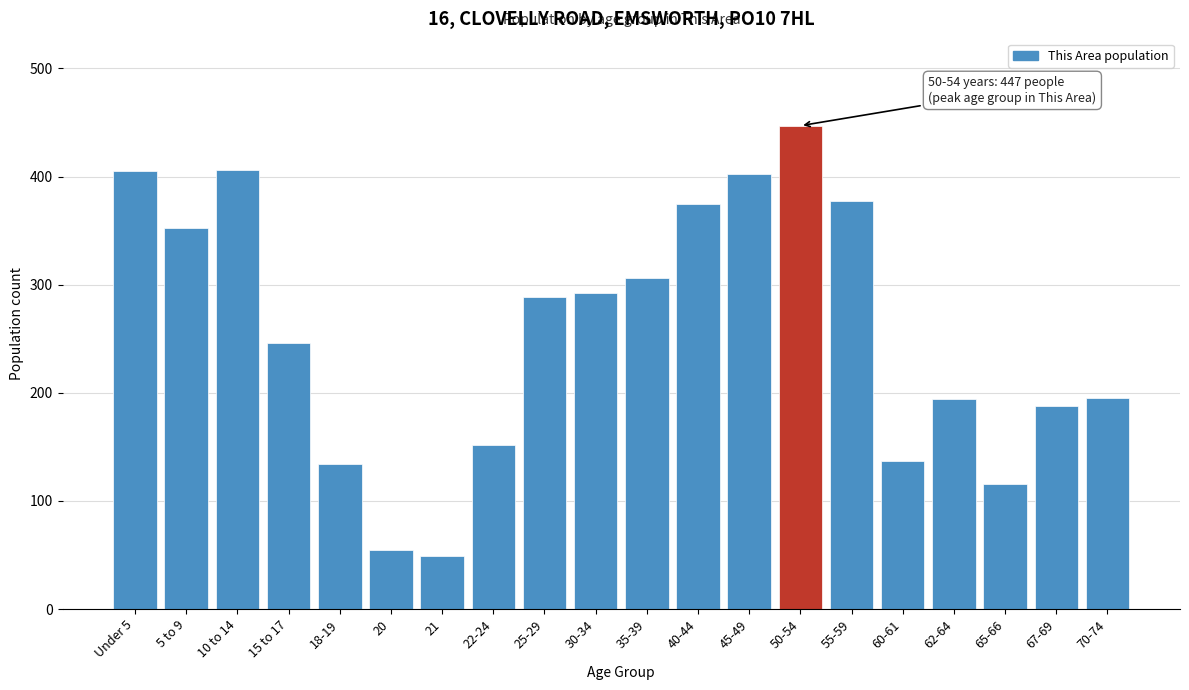

Is it true that the value at 15 to 17 is 165?

False